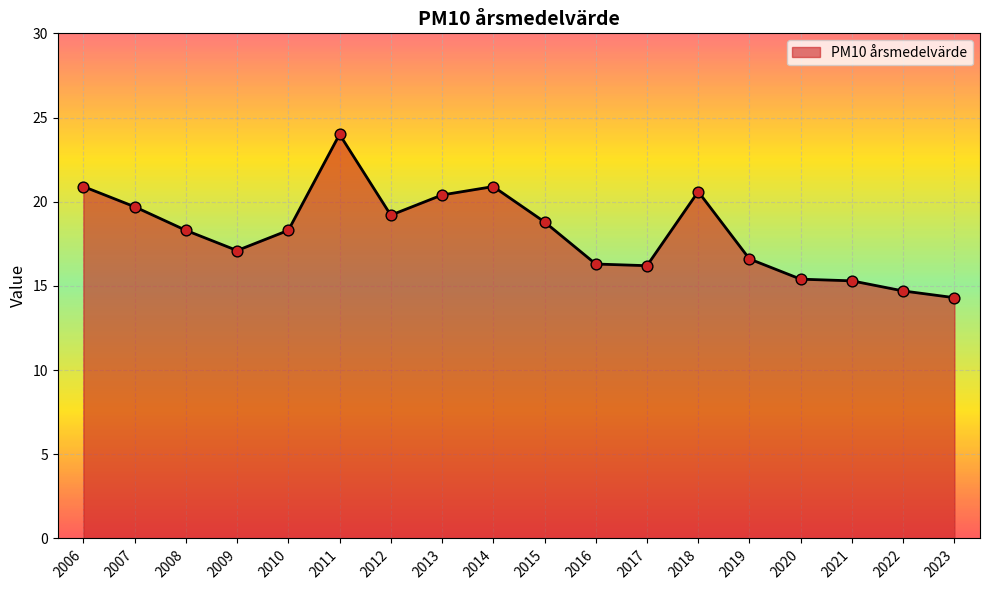

Between 2022 and 2008, which is larger?

2008